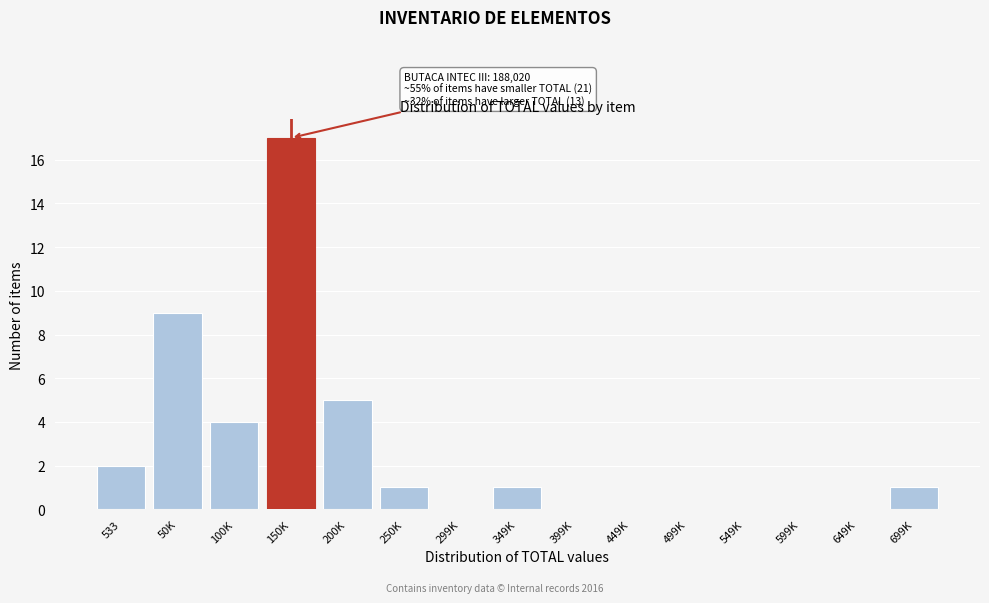

Reading left to right, list all the values displayed in this chart.

533=2	50K=9	100K=4	150K=17	200K=5	250K=1	299K=0	349K=1	399K=0	449K=0	499K=0	549K=0	599K=0	649K=0	699K=1